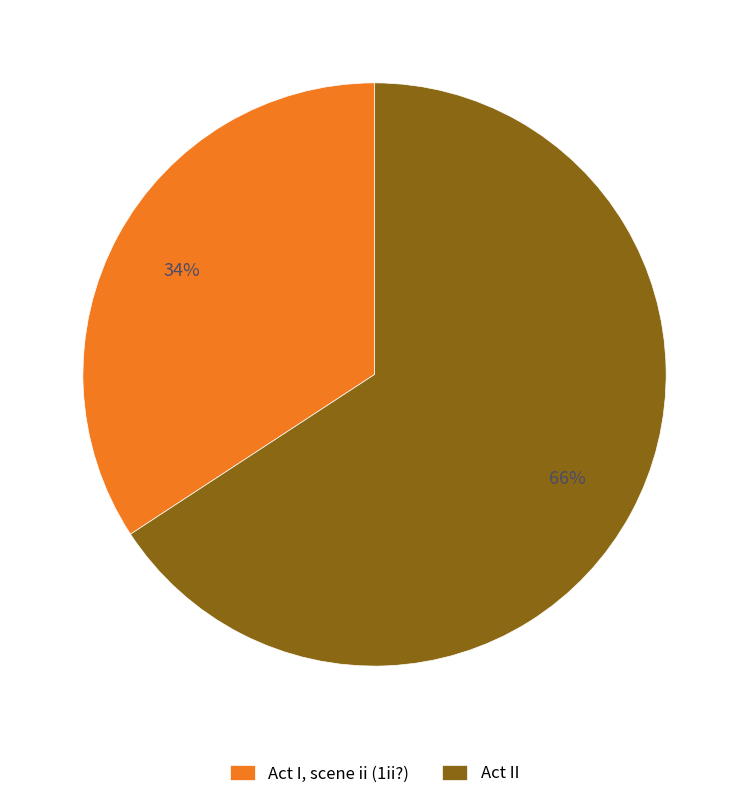

Which slice represents more than half of the pie?

Act II